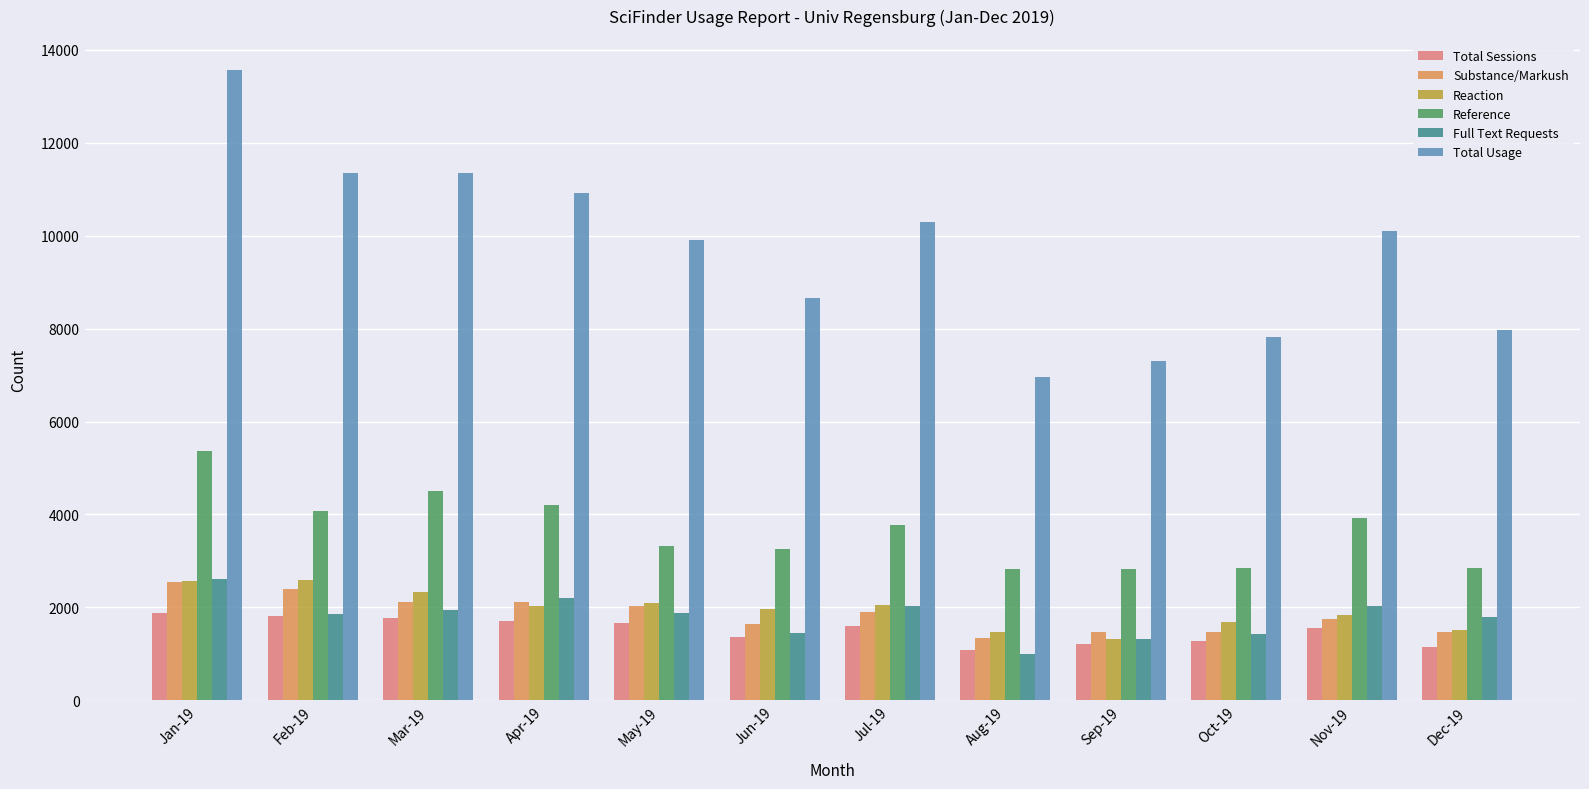

True or false: Total Usage has a value of 11659 at Jun-19.

False